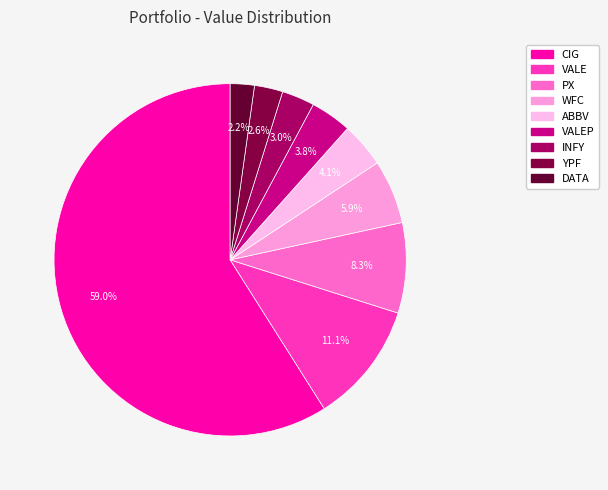

How many slices are in this pie chart?

9